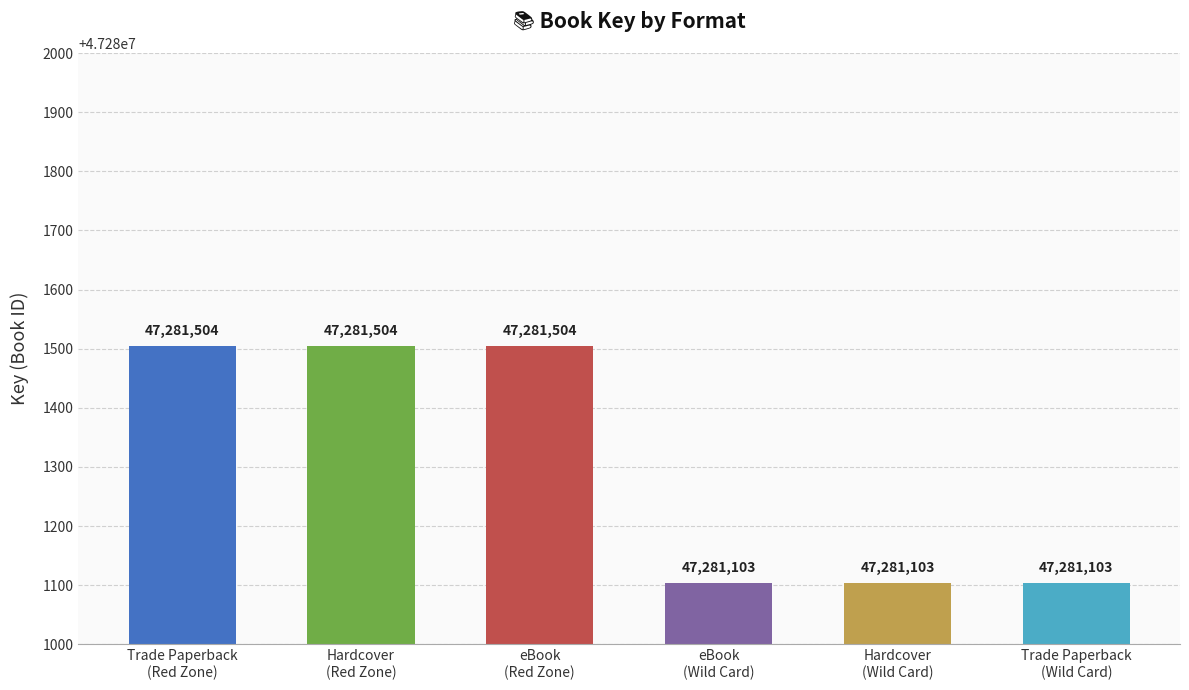

What is the maximum value shown in the chart?

47281504